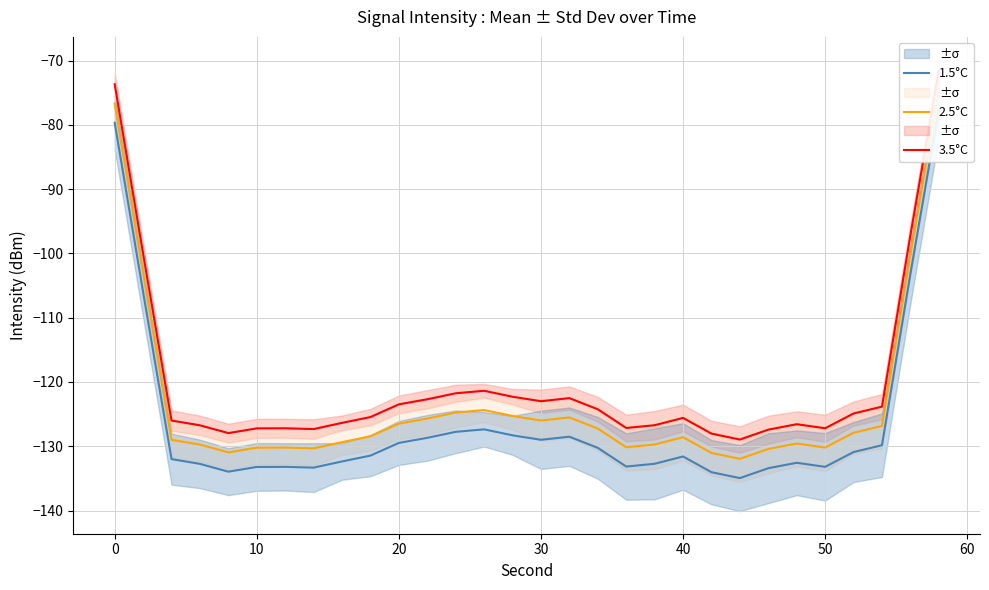

Reading left to right, list all the values displayed in this chart.

3.5°C: -73.7	-100.0	-126.0	-126.7	-128.0	-127.2	-127.2	-127.3	-126.4	-125.5	-123.5	-122.7	-121.8	-121.4	-122.3	-123.0	-122.5	-124.2	-127.2	-126.7	-125.6	-128.0	-129.0	-127.4	-126.6	-127.2	-124.9	-123.8	-97.2	-71.6
2.5°C: -76.7	-103.0	-129.0	-129.7	-131.0	-130.2	-130.2	-130.3	-129.4	-128.5	-126.5	-125.7	-124.8	-124.4	-125.3	-126.0	-125.5	-127.2	-130.2	-129.7	-128.6	-131.0	-132.0	-130.4	-129.6	-130.2	-127.9	-126.8	-100.2	-74.6
1.5°C: -79.7	-106.0	-132.0	-132.7	-134.0	-133.2	-133.2	-133.3	-132.4	-131.5	-129.5	-128.7	-127.8	-127.4	-128.3	-129.0	-128.5	-130.2	-133.2	-132.7	-131.6	-134.0	-135.0	-133.4	-132.6	-133.2	-130.9	-129.8	-103.2	-77.6